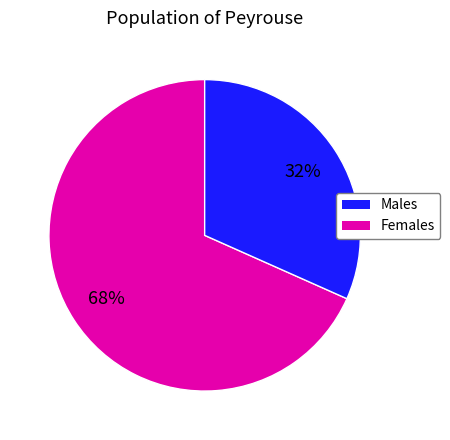

To the nearest percent, what is the average slice percentage?

50%